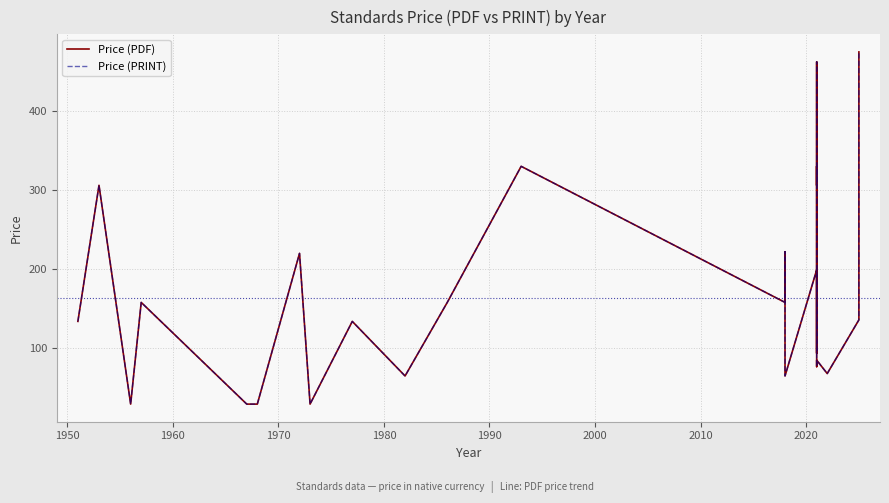

List the series in order of their peak value, lowest first.

Price (PDF), Price (PRINT)